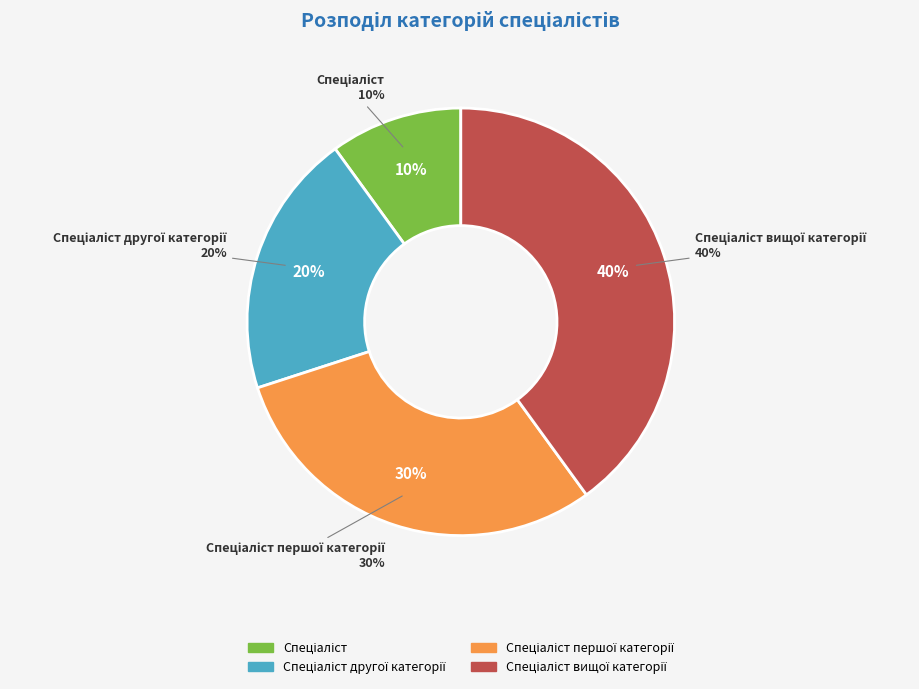

Is the sum of Спеціаліст вищої категорії and Спеціаліст першої категорії greater than half?

Yes